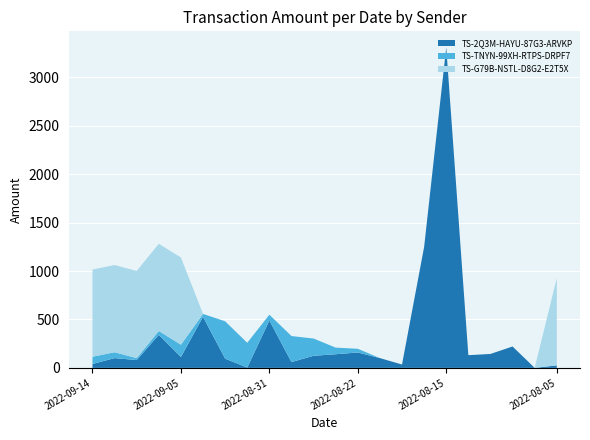

Reading left to right, transcribe all the data shown in this chart.

TS-2Q3M-HAYU-87G3-ARVKP: 2022-09-14=40.5	2022-09-13=100.8	2022-09-10=80.6	2022-09-09=340.9	2022-09-05=112.4	2022-09-04=527.1	2022-09-02=95.1	2022-09-01=3.3	2022-08-31=489.1	2022-08-30=59.9	2022-08-29=124.8	2022-08-24=140.8	2022-08-22=159.2	2022-08-21=100.9	2022-08-19=34.8	2022-08-16=1248.9	2022-08-15=3309.2	2022-08-14=131.1	2022-08-13=143.8	2022-08-07=220.6	2022-08-06=0.0	2022-08-05=25.9
TS-TNYN-99XH-RTPS-DRPF7: 2022-09-14=74.5	2022-09-13=61.0	2022-09-10=20.0	2022-09-09=40.2	2022-09-05=127.1	2022-09-04=29.9	2022-09-02=385.8	2022-09-01=255.6	2022-08-31=59.9	2022-08-30=268.7	2022-08-29=178.1	2022-08-24=68.3	2022-08-22=37.9	2022-08-21=0.0	2022-08-19=0.0	2022-08-16=0.0	2022-08-15=0.0	2022-08-14=0.0	2022-08-13=0.0	2022-08-07=0.0	2022-08-06=0.0	2022-08-05=0.0
TS-G79B-NSTL-D8G2-E2T5X: 2022-09-14=900.0	2022-09-13=900.0	2022-09-10=900.0	2022-09-09=900.0	2022-09-05=900.0	2022-09-04=0.0	2022-09-02=0.0	2022-09-01=0.0	2022-08-31=0.0	2022-08-30=0.0	2022-08-29=0.0	2022-08-24=0.0	2022-08-22=0.0	2022-08-21=0.0	2022-08-19=0.0	2022-08-16=0.0	2022-08-15=0.0	2022-08-14=0.0	2022-08-13=0.0	2022-08-07=0.0	2022-08-06=0.0	2022-08-05=900.0